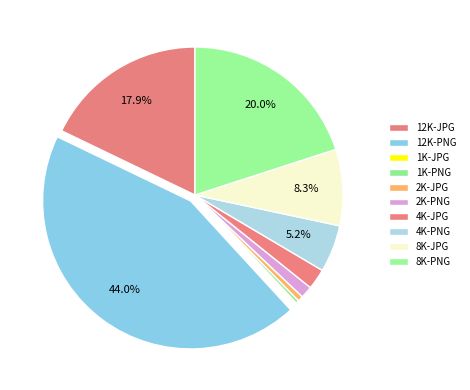

True or false: 1K-PNG accounts for 0% of the total.

True